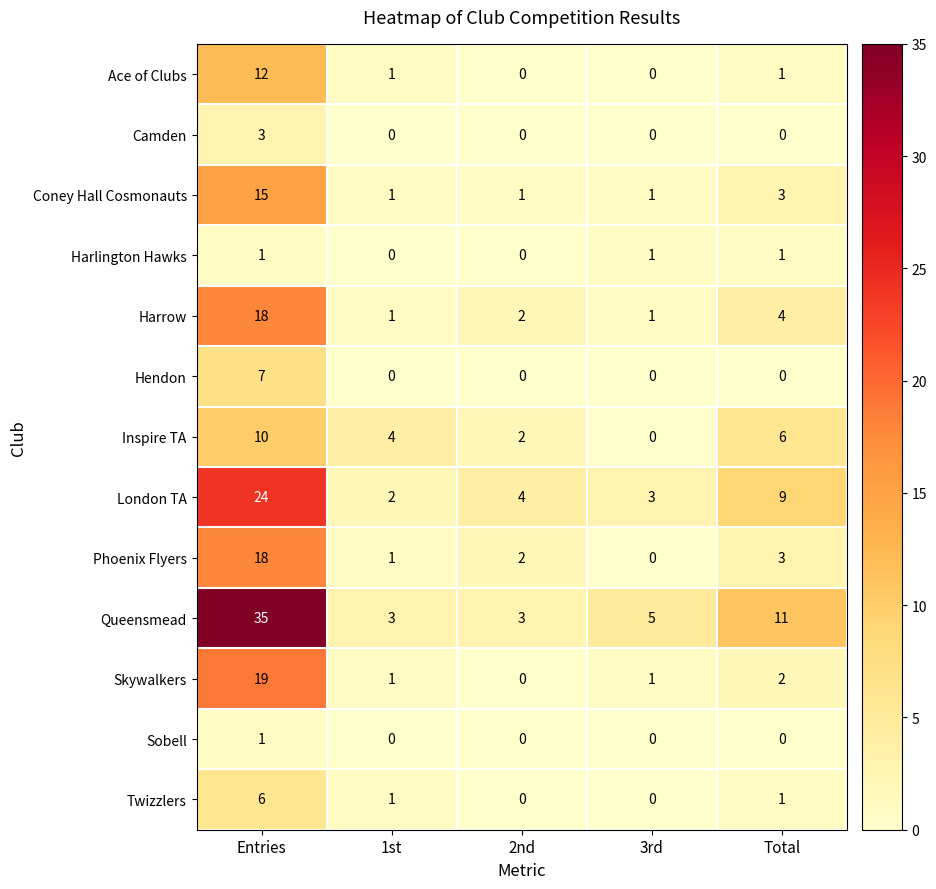

True or false: Hendon has a value of 10 at Entries.

False